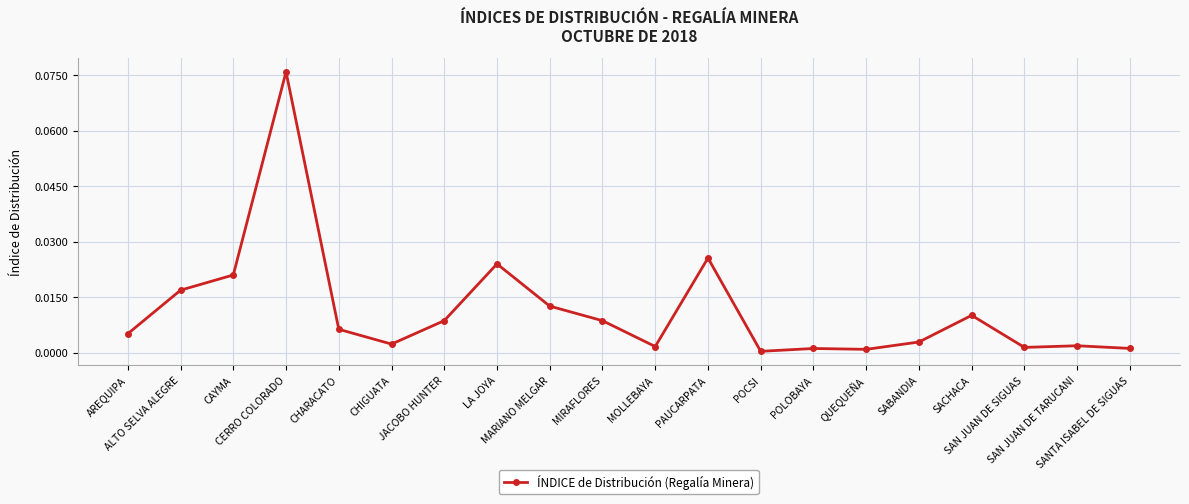

What is the label of the 1st point from the left?

AREQUIPA